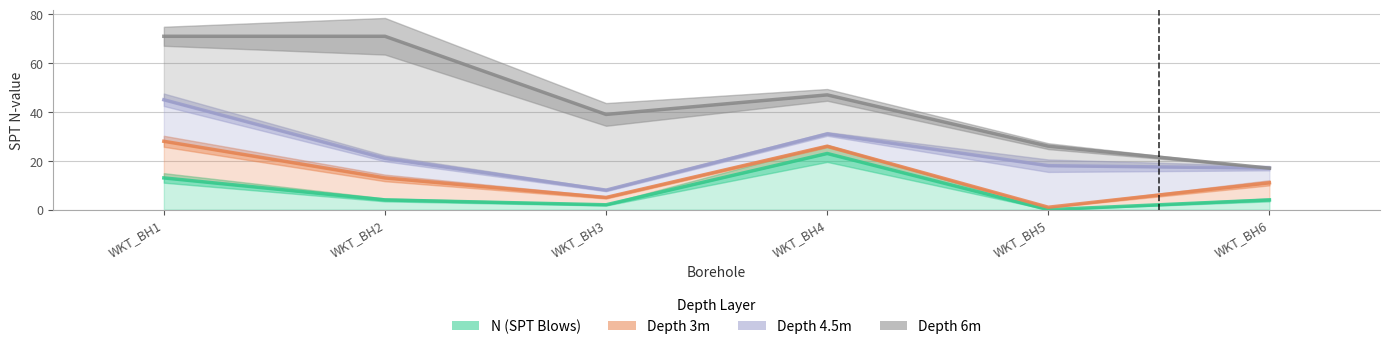

What is the difference between the N (SPT Blows) values at WKT_BH4 and WKT_BH3?

21